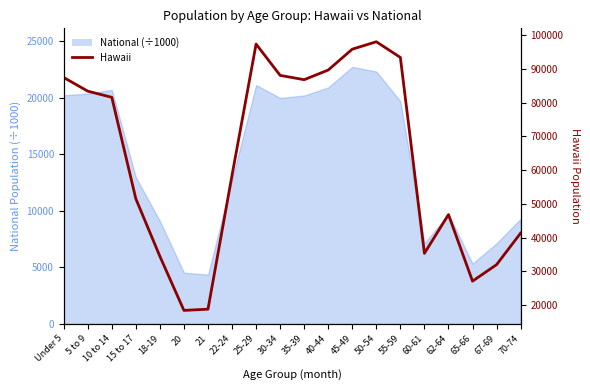

Reading right to left, transcribe all the data shown in this chart.

41353	32022	27148	46846	35376	93340	97978	95787	89617	86756	88031	97302	58488	18853	18488	34483	51511	81539	83361	87407